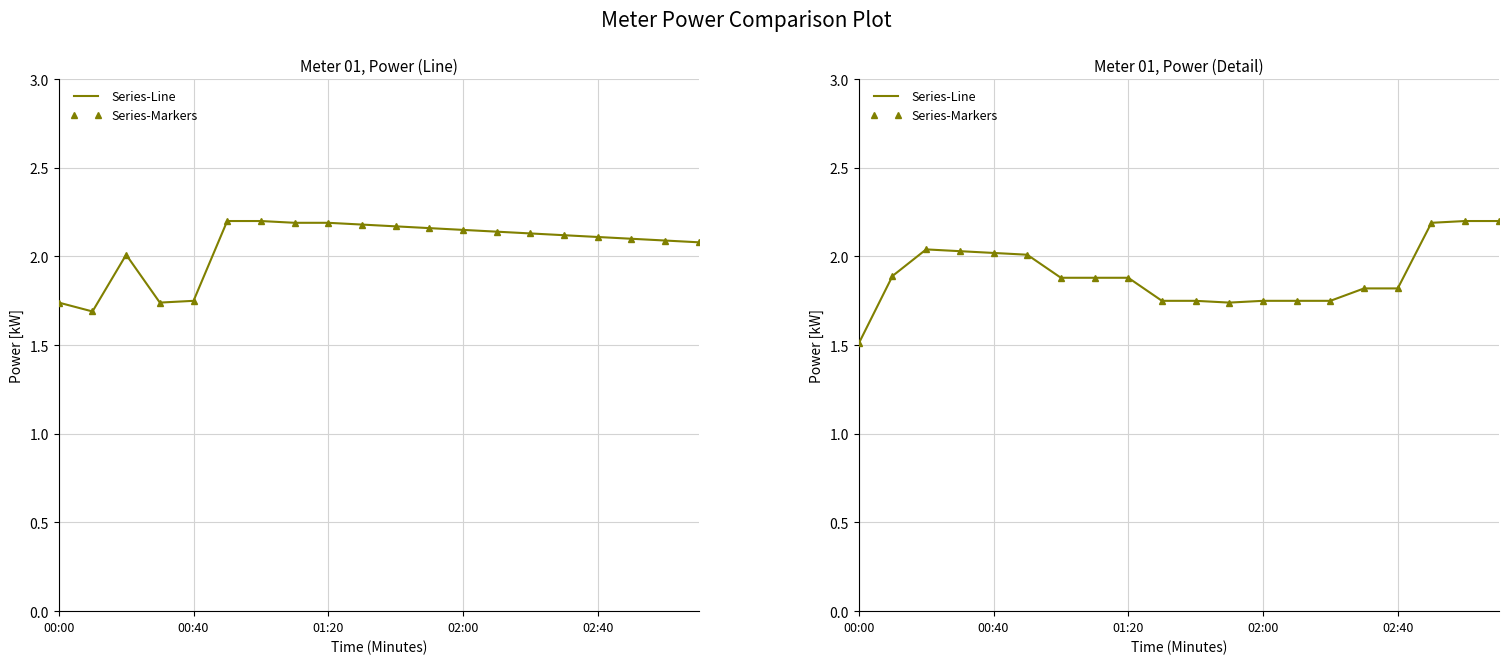

What is the value of the Series-Markers point at the 5th from the left?

2.0